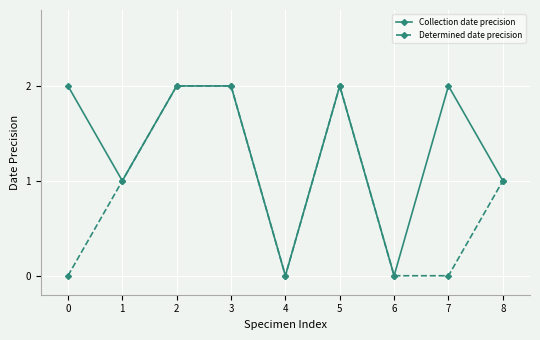

Reading left to right, what are all the values shown in this chart?

Collection date precision: 2	1	2	2	0	2	0	2	1
Determined date precision: 0	1	2	2	0	2	0	0	1